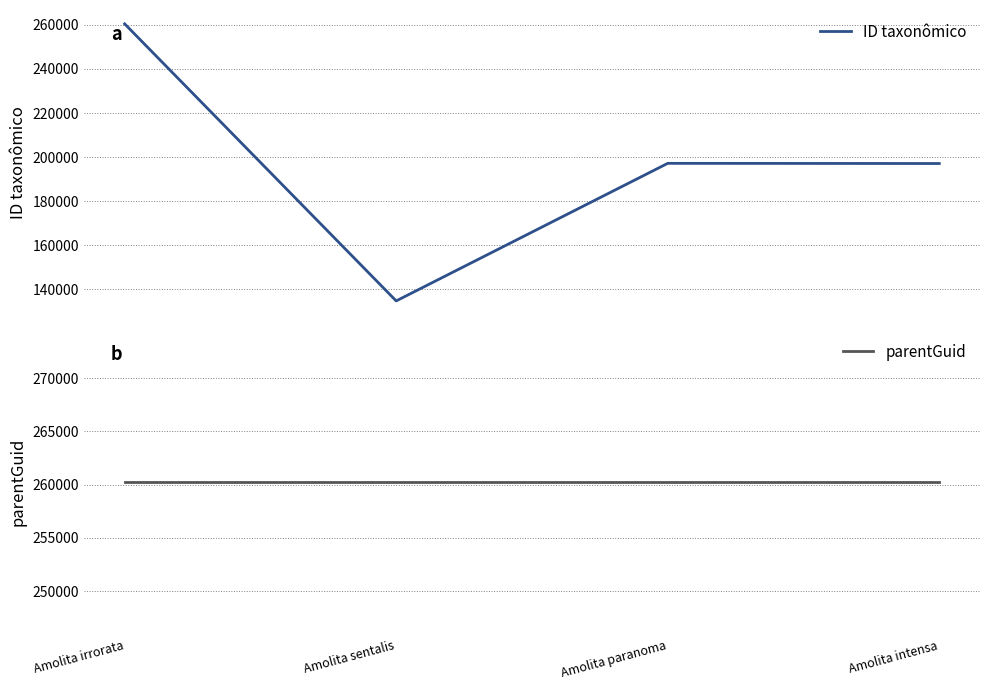

After their last crossing, which series has the higher values: parentGuid or ID taxonômico?

parentGuid